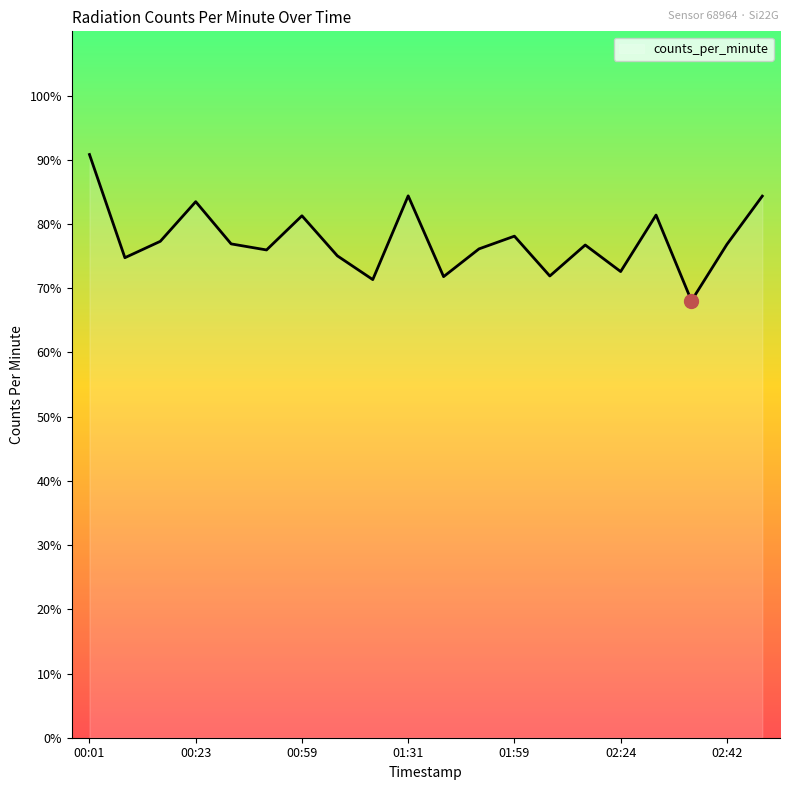

What is the difference between the maximum and minimum values?

22.8